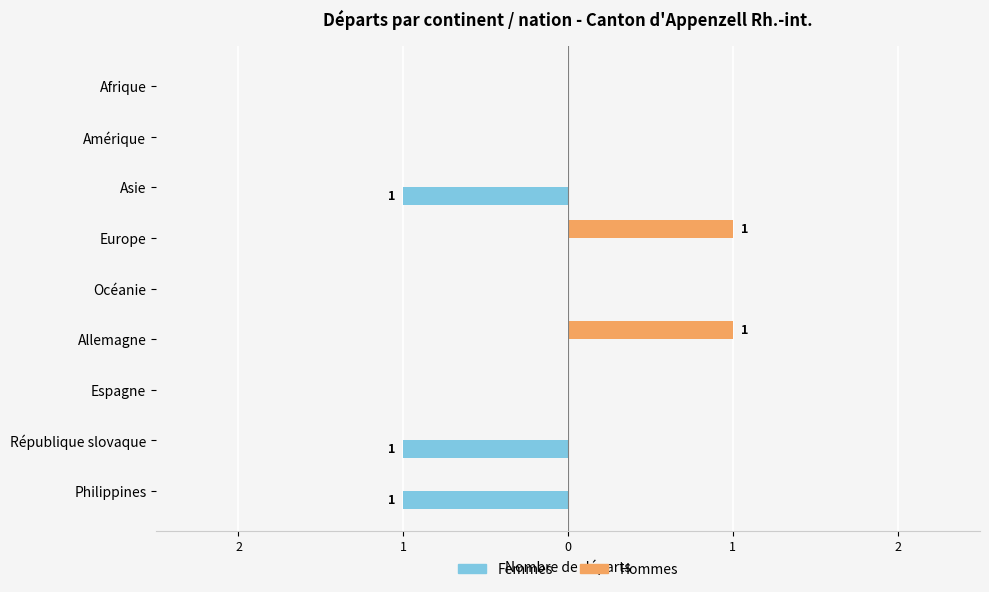

What is the difference between the maximum and second lowest values in the Hommes series?

1